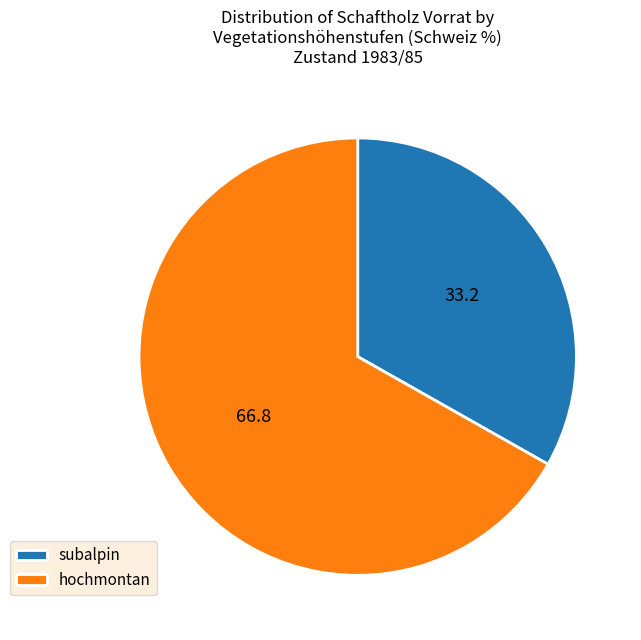

Is the sum of subalpin and hochmontan greater than half?

Yes